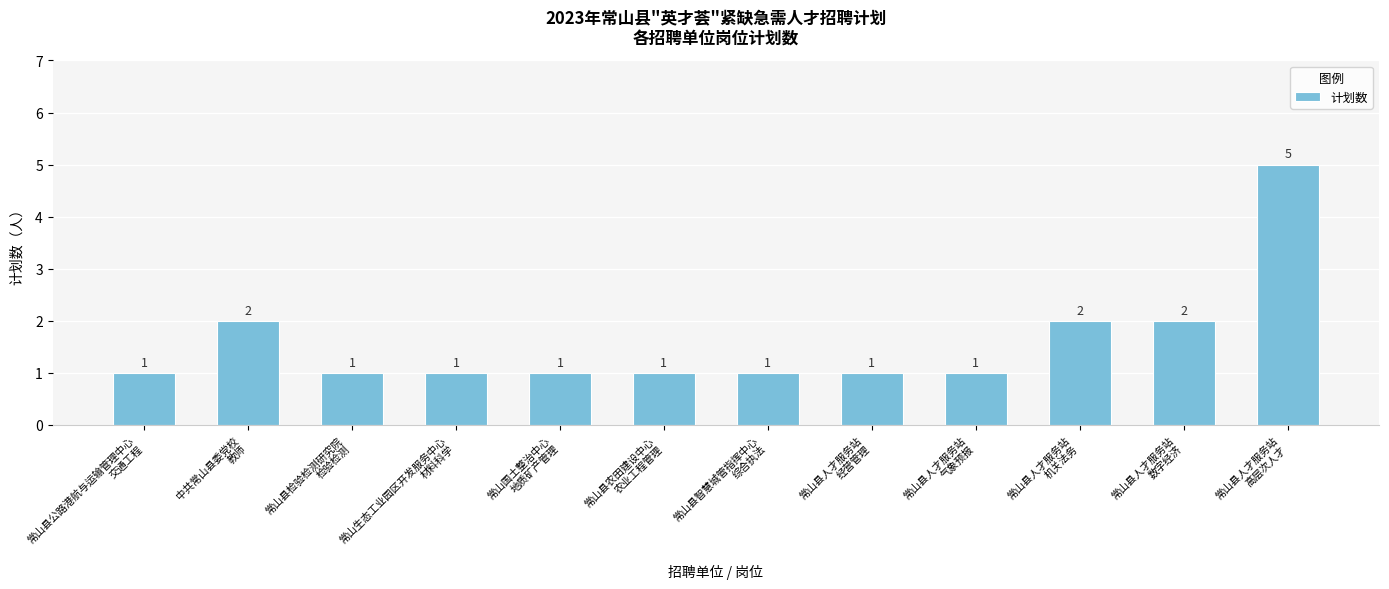

Reading left to right, list all the values displayed in this chart.

常山县公路港航与运输管理中心
交通工程=1	中共常山县委党校
教师=2	常山县检验检测研究院
检验检测=1	常山生态工业园区开发服务中心
材料科学=1	常山国土整治中心
地质矿产管理=1	常山县农田建设中心
农业工程管理=1	常山县智慧城管指挥中心
综合执法=1	常山县人才服务站
经营管理=1	常山县人才服务站
气象预报=1	常山县人才服务站
机关法务=2	常山县人才服务站
数字经济=2	常山县人才服务站
高层次人才=5